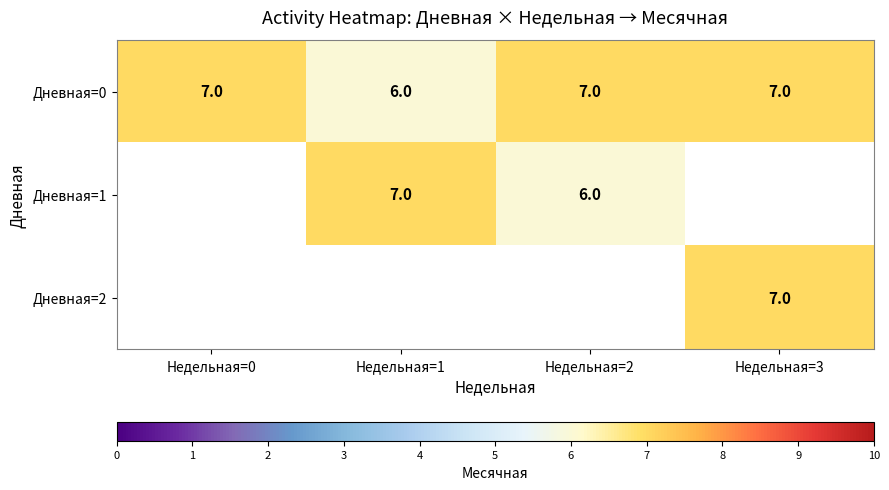

Rank the categories by row_0 value from highest to lowest.

Недельная=0, Недельная=2, Недельная=3, Недельная=1